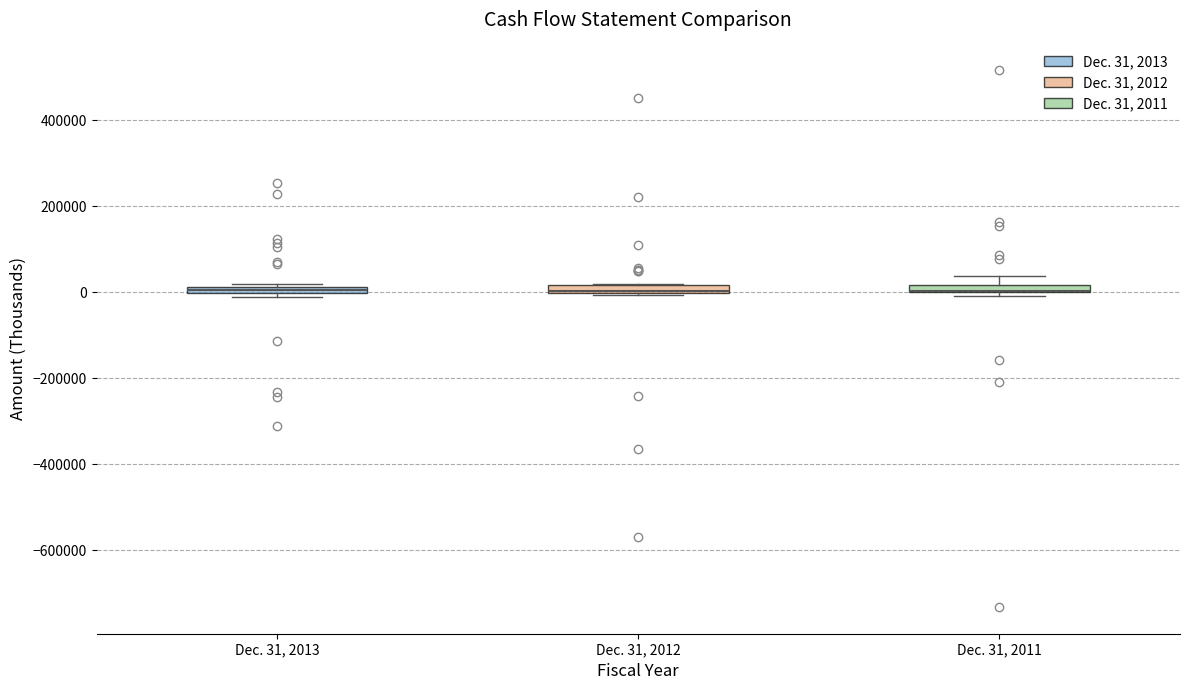

Where does the upper whisker of the box for Dec. 31, 2011 end on the y-axis? The values are not printed on the chart, so give them approximately, as read against the axis.

40000